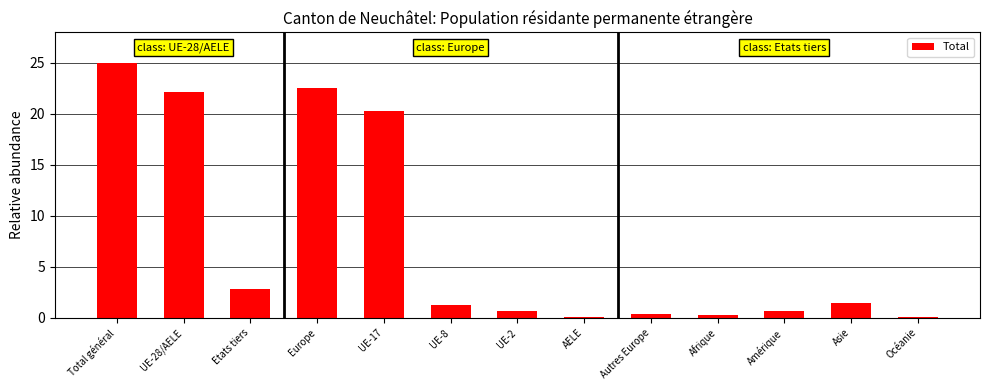

What is the sum of all values?

97.6